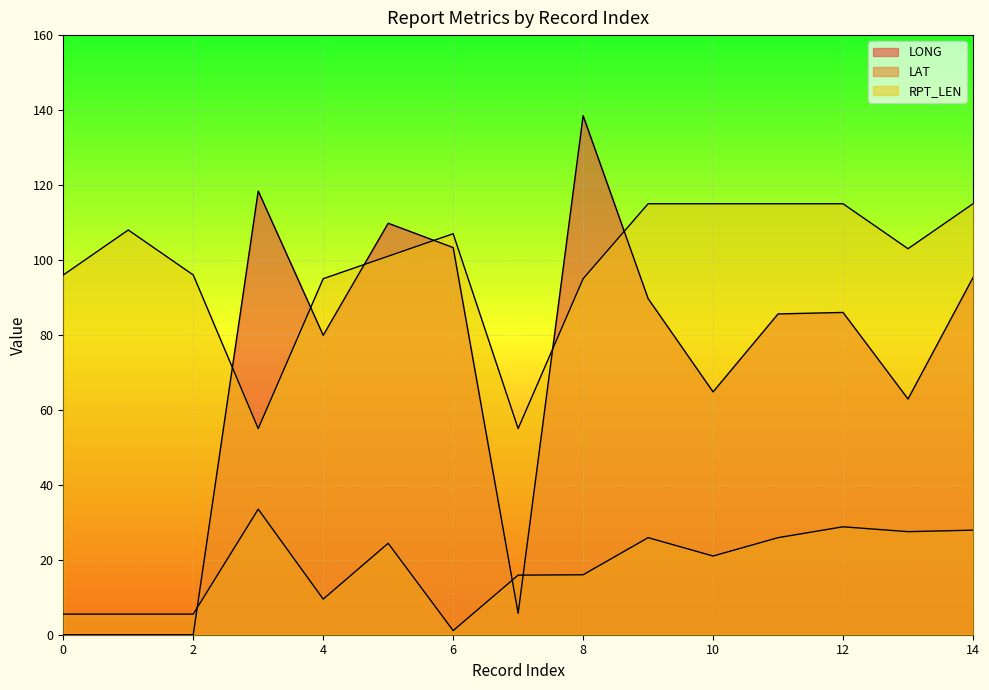

Rank the series at 15 from lowest to highest value.

LAT, LONG, RPT_LEN